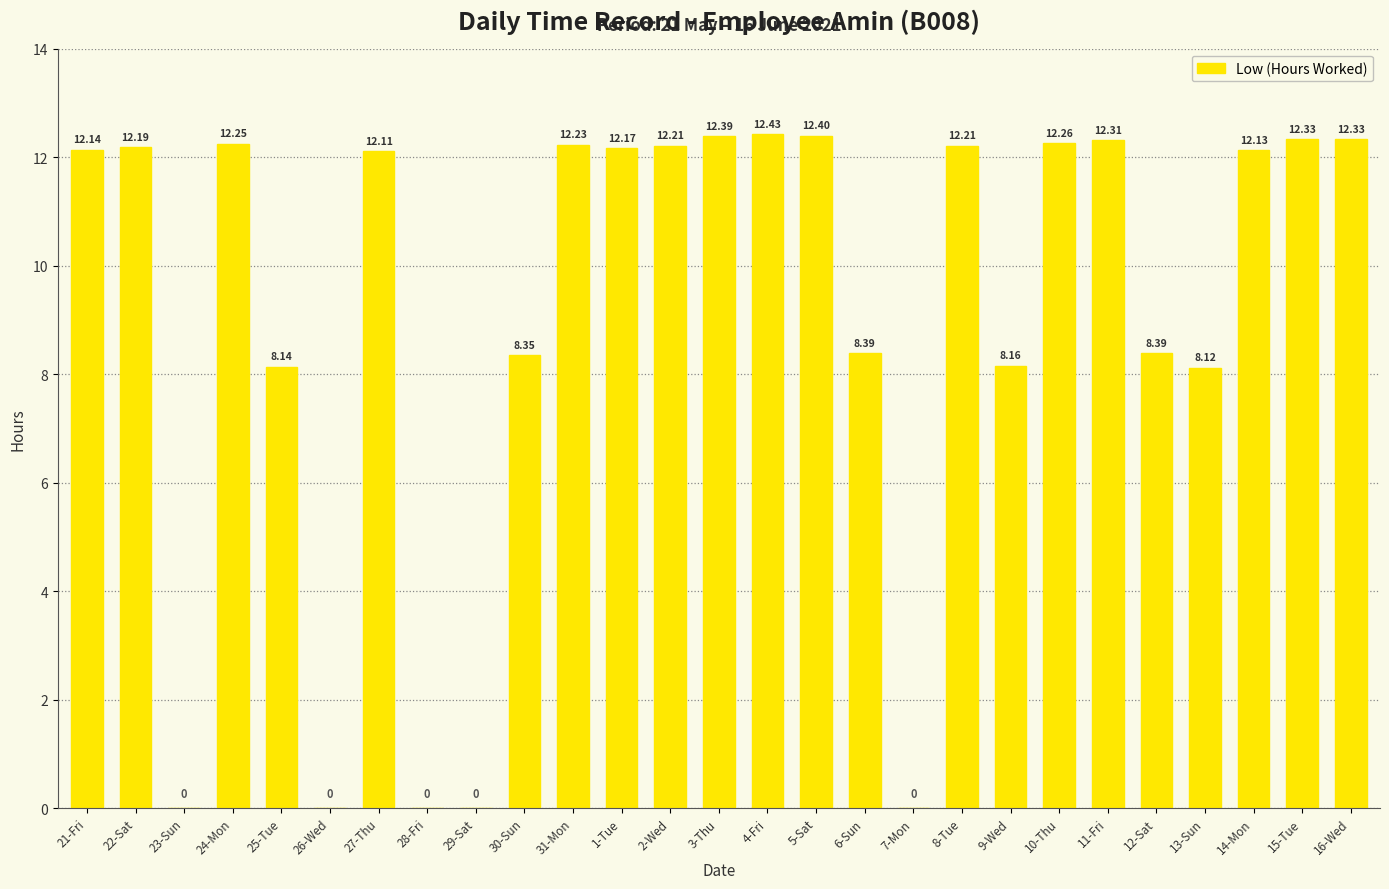

Between 28-Fri and 10-Thu, which is larger?

10-Thu